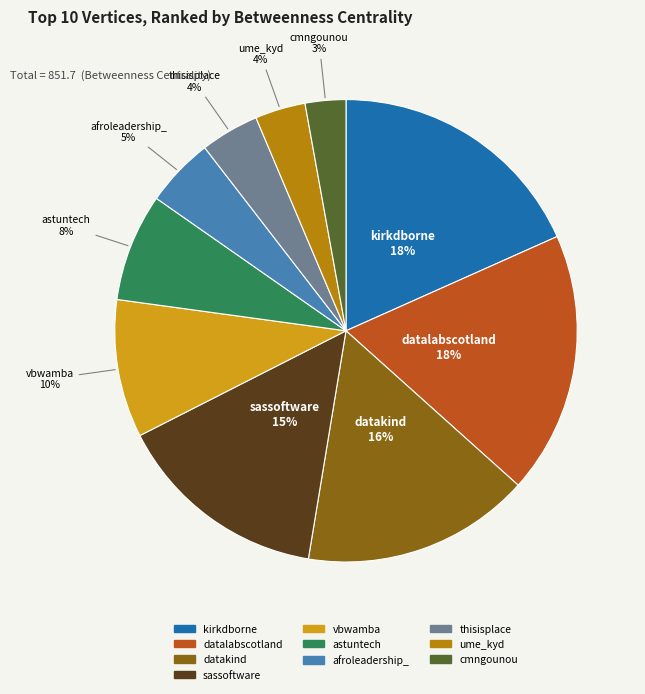

Between ume_kyd and datakind, which is larger?

datakind